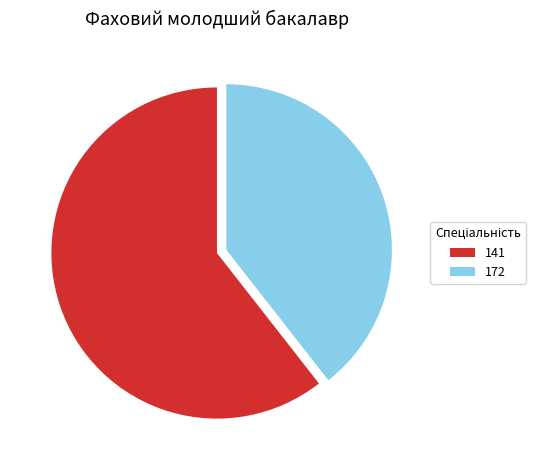

Is 141 the majority of the pie?

Yes